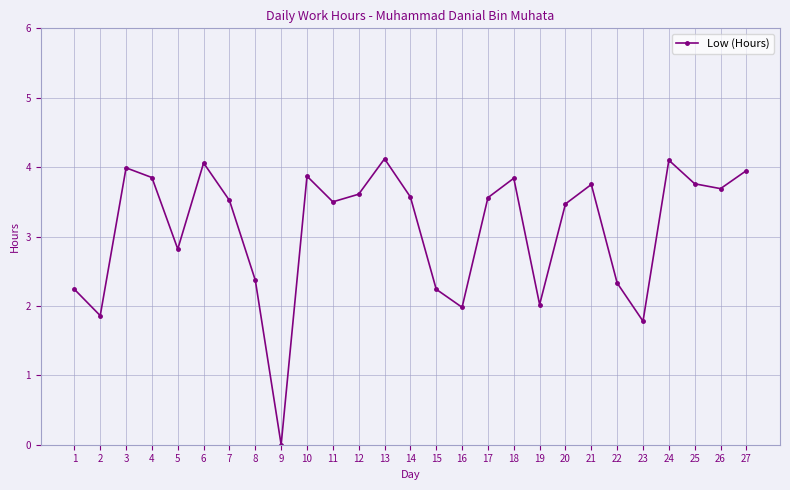

How many interior local peaks (higher than both neighbors) does the data have?

7